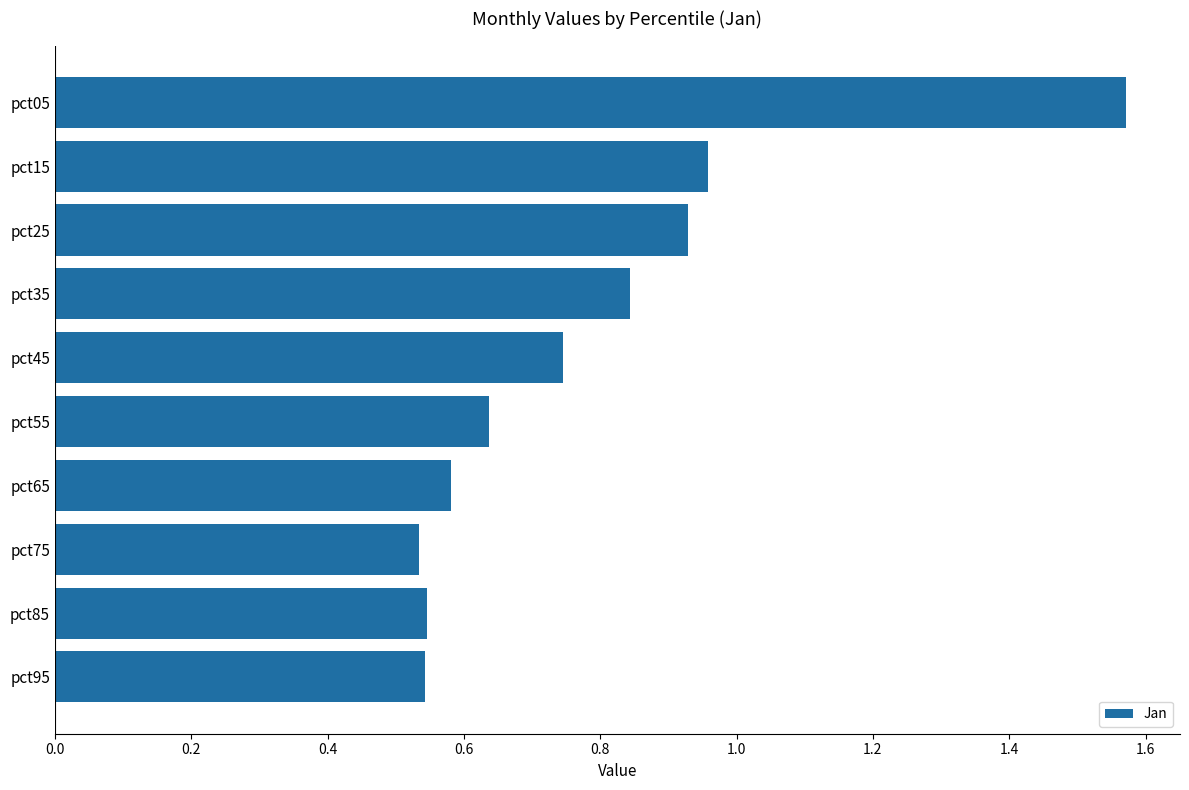

What is the sum of the values at pct25 and pct95?

1.5